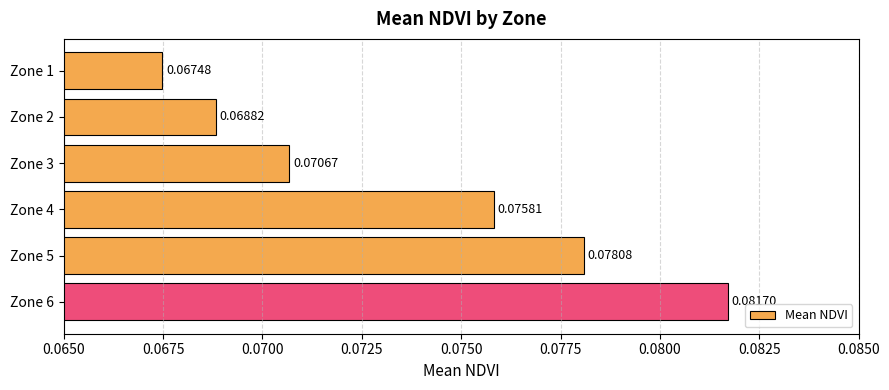

Rank the categories by value from highest to lowest.

Zone 6, Zone 5, Zone 4, Zone 3, Zone 2, Zone 1